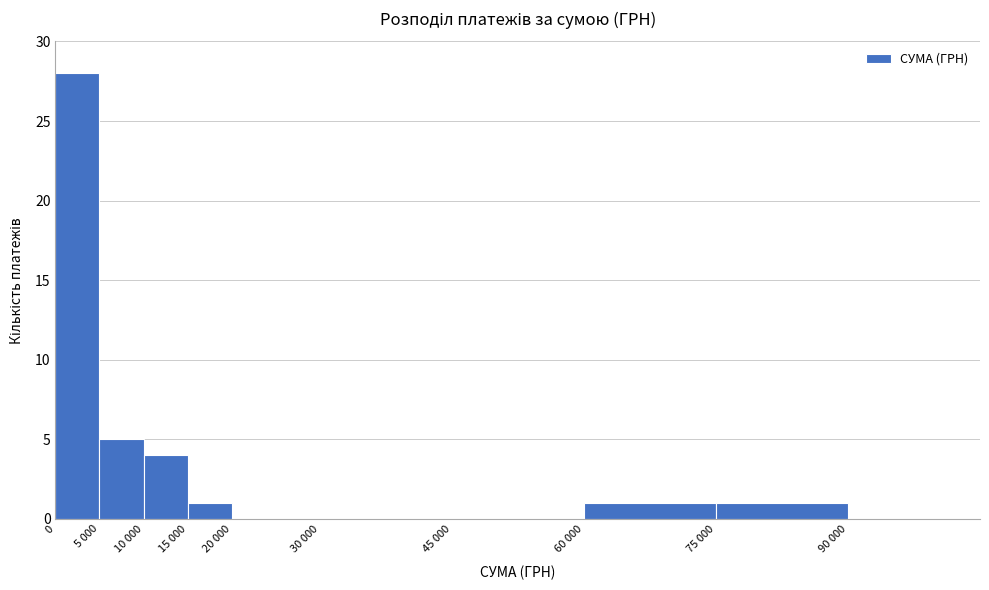

Reading left to right, extract all data points from this chart.

0=28	5 000=5	10 000=4	15 000=1	20 000=0	30 000=0	45 000=0	60 000=1	75 000=1	90 000=0